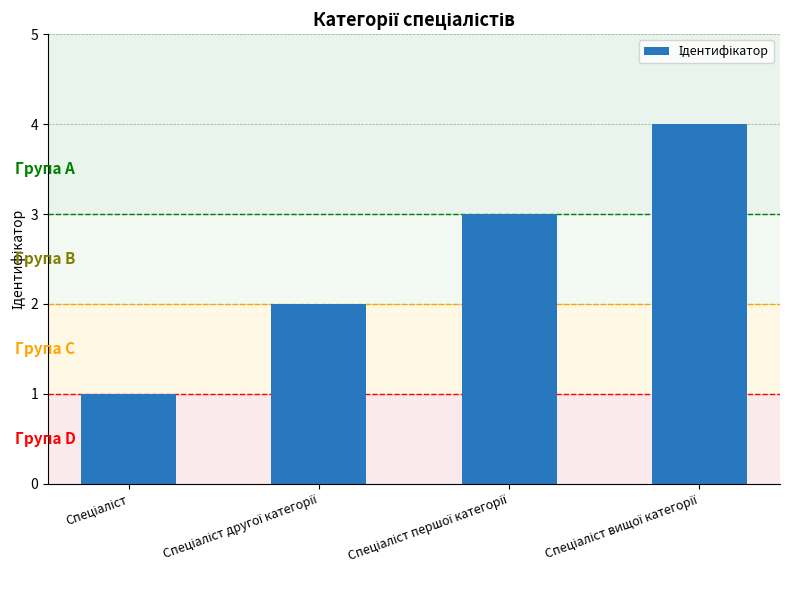

What is the difference between the maximum and minimum values?

3